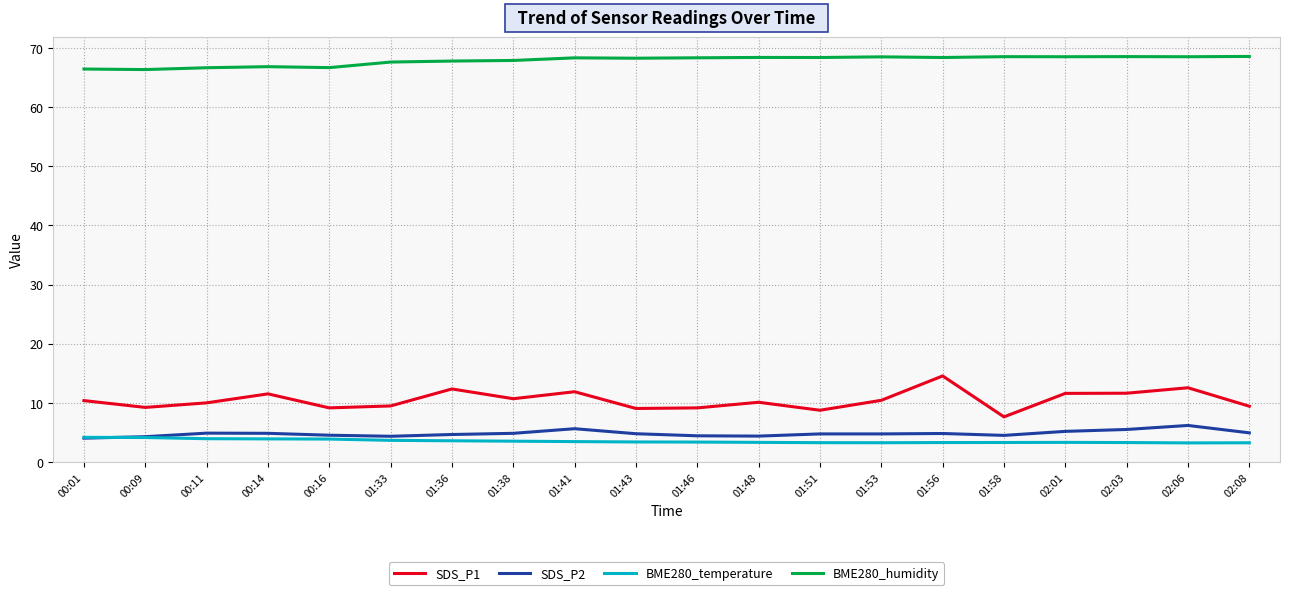

What is the minimum value for BME280_temperature?

3.2